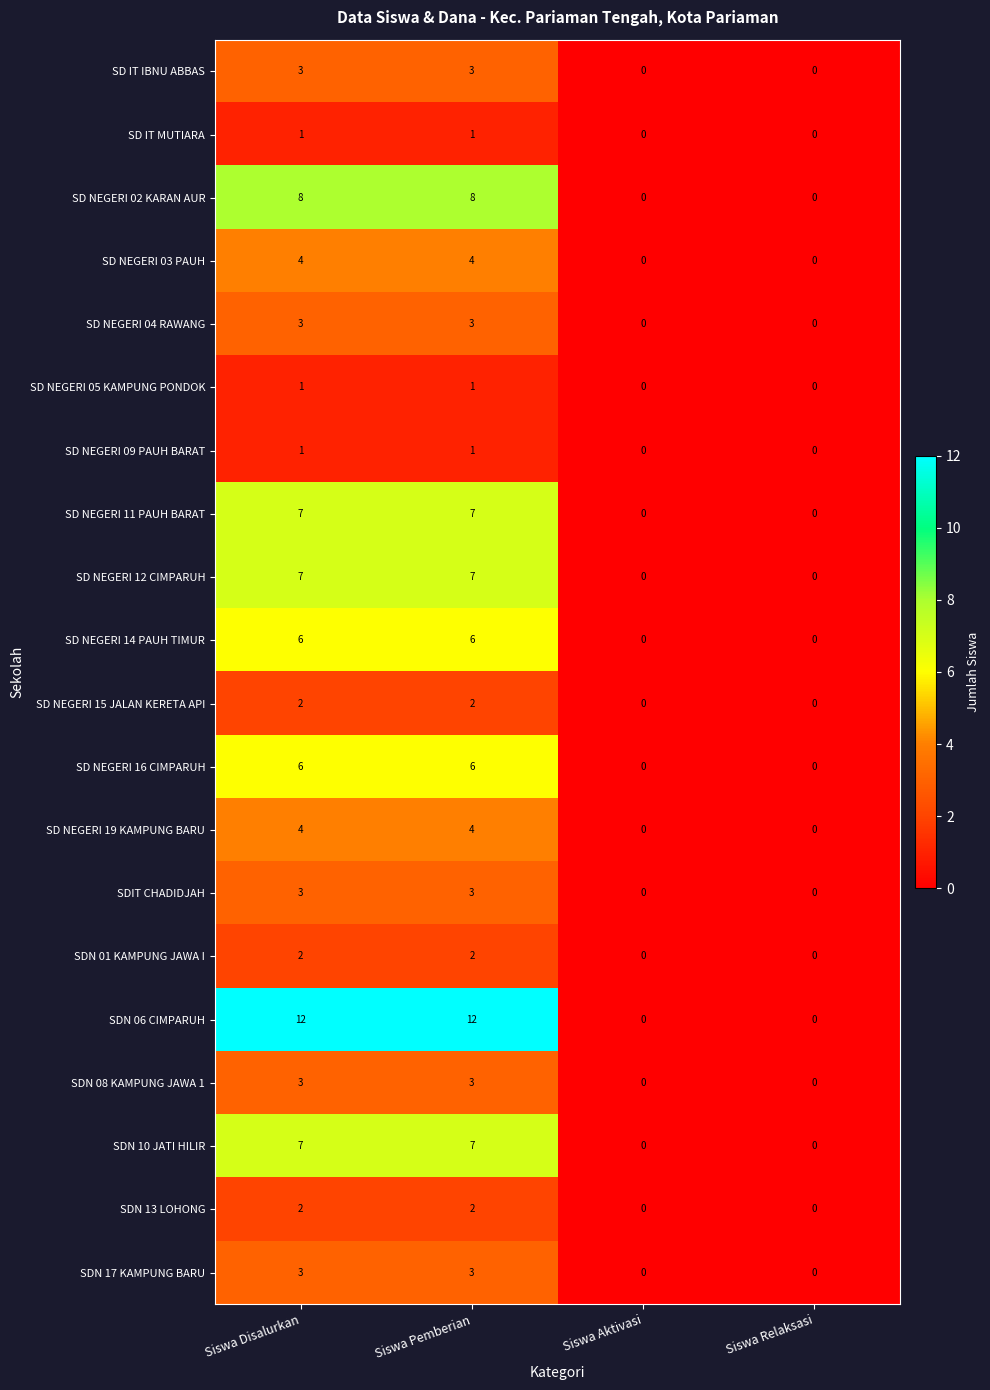

What is the sum of all SDN 10 JATI HILIR values?

14